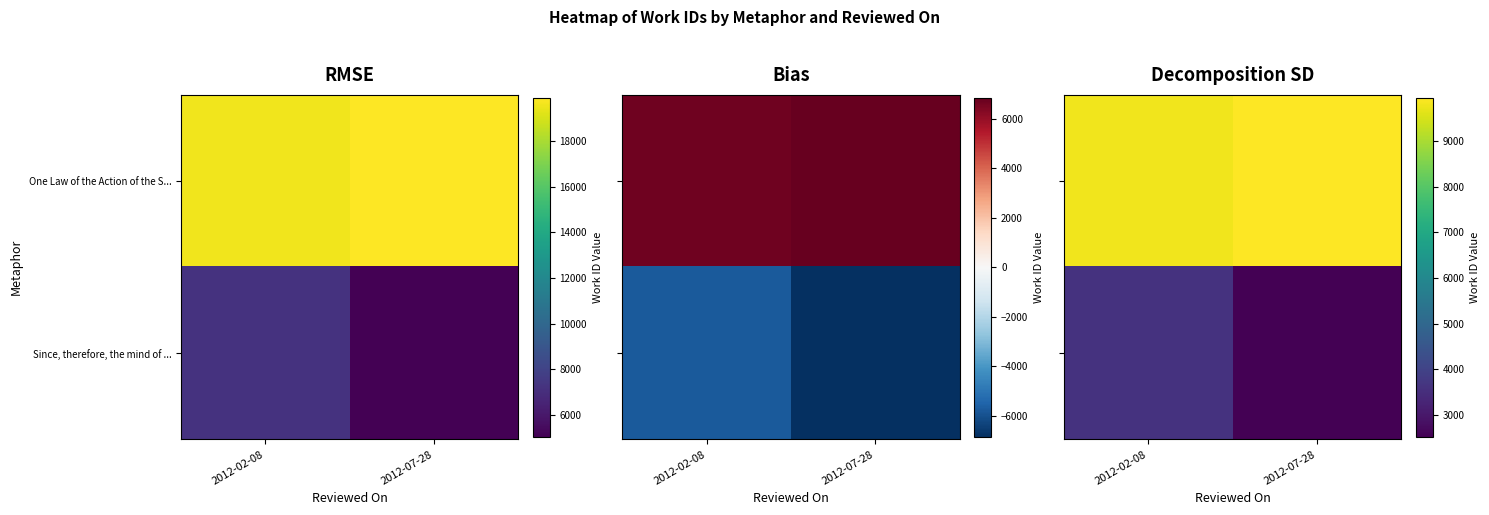

At which category is the sum across all series the highest?

2012-02-08